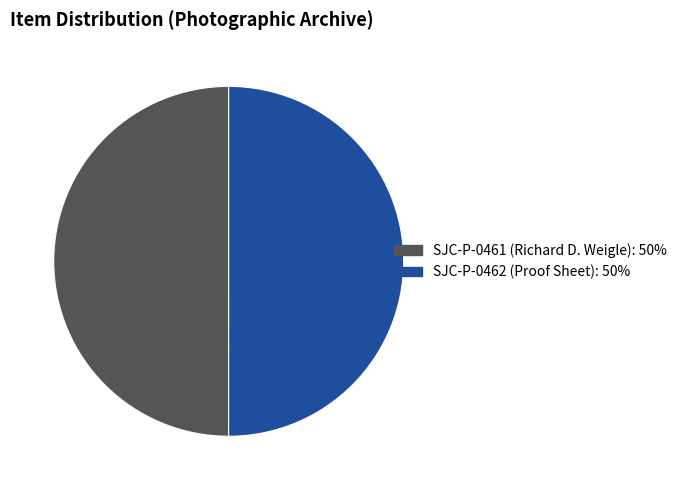

The SJC-P-0462 (Proof Sheet) slice represents 59% of the pie. True or false?

False